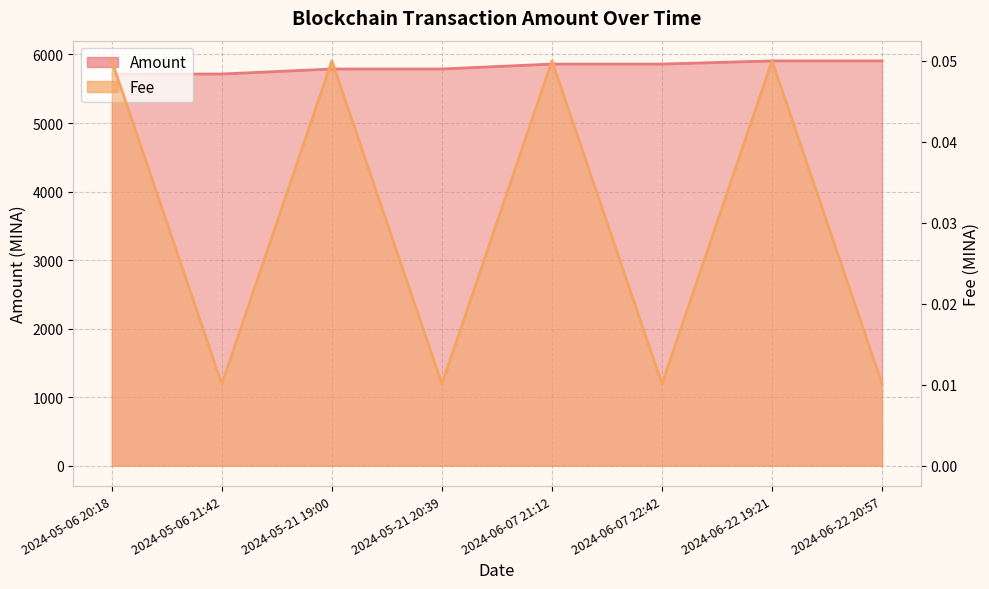

How many values in the Amount series are below 5859?

4